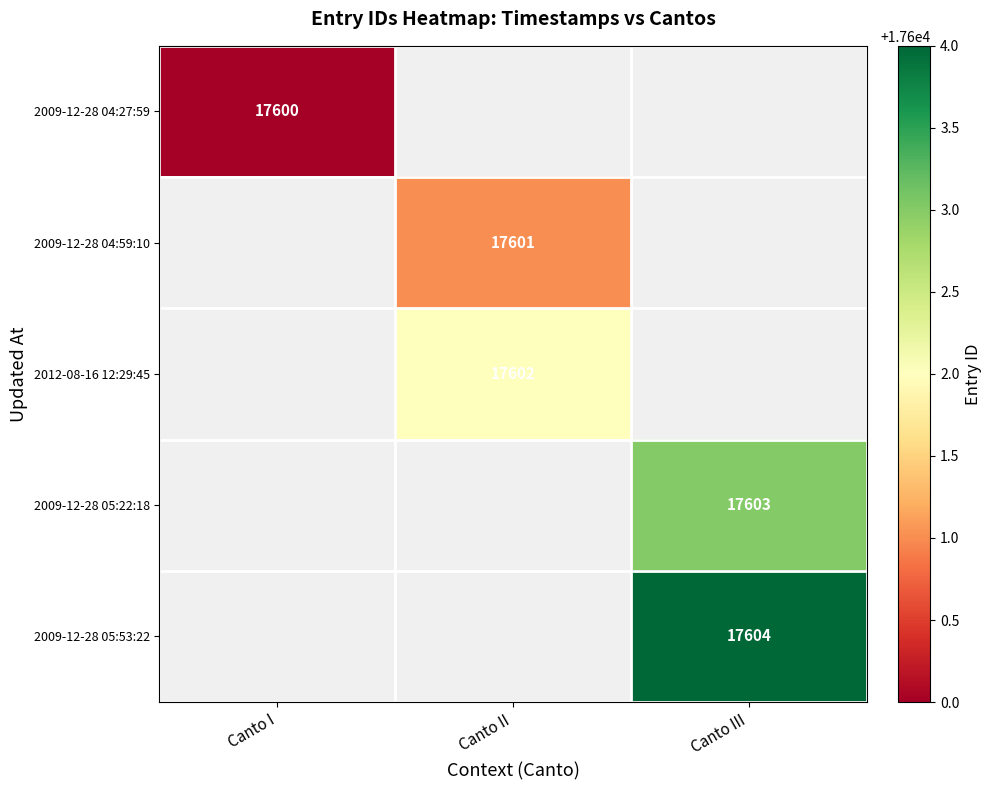

Is it true that 2009-12-28 04:27:59 equals 29008 at Canto I?

False